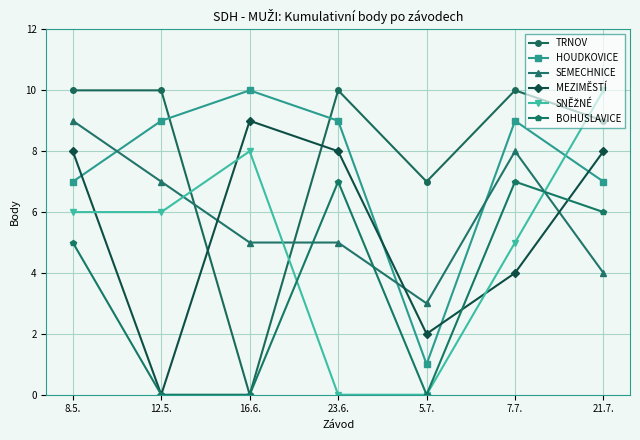

True or false: BOHUSLAVICE has more than 2 points higher than both neighbors.

False